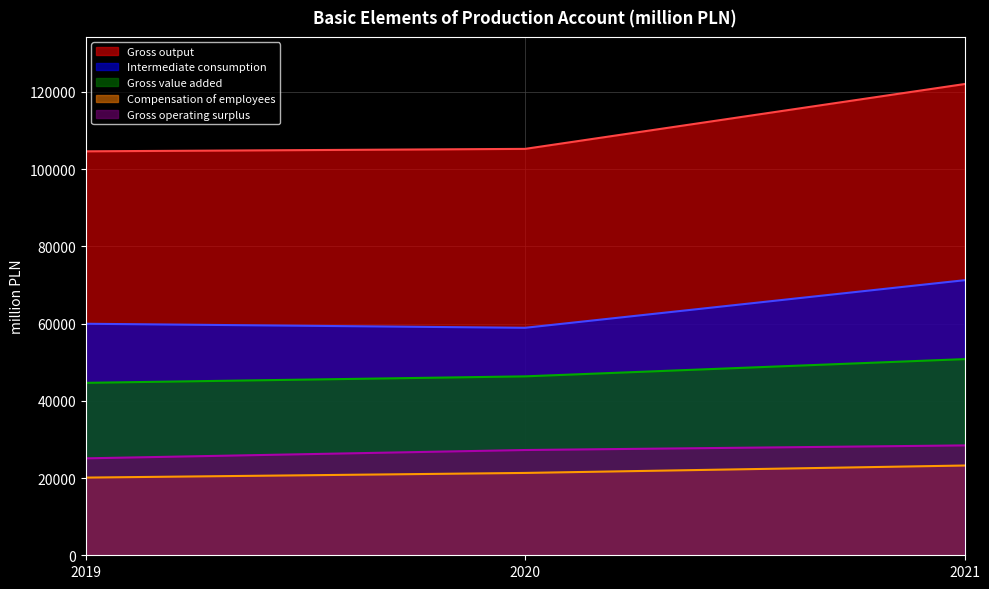

What is the approximate value of Compensation of employees at 2021?

23240